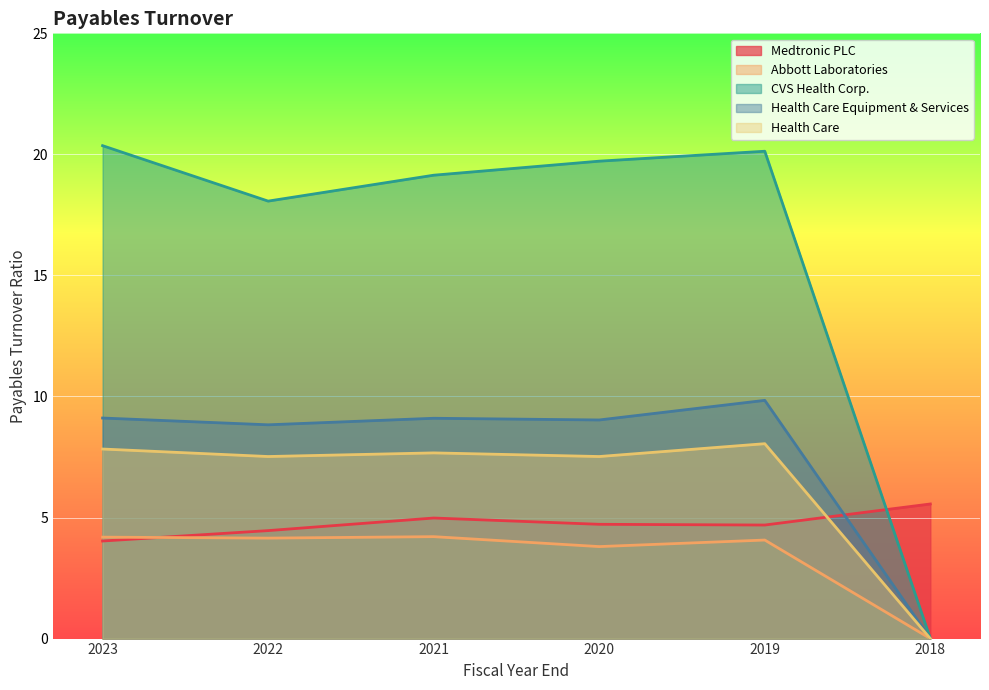

How many categories are shown in the chart?

6